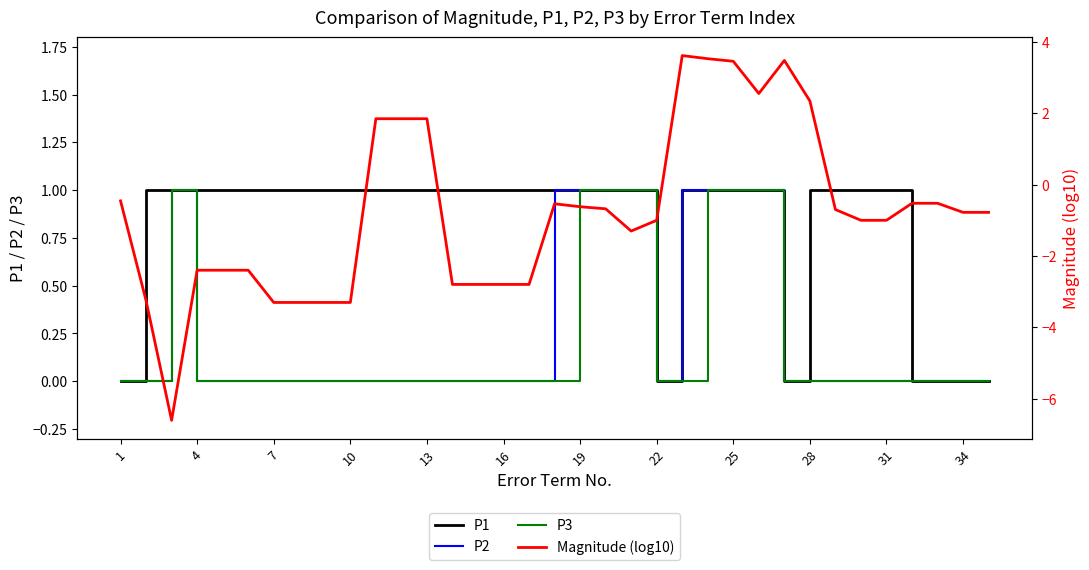

The value of P2 at 25 is 1. True or false?

True